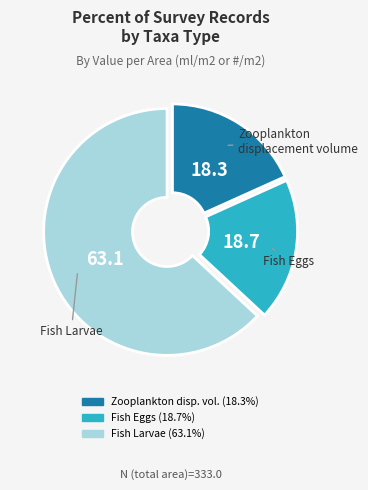

Does any single category account for the majority?

Yes